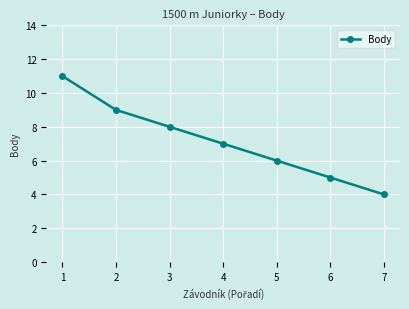

At which label does the data first exceed 7?

1